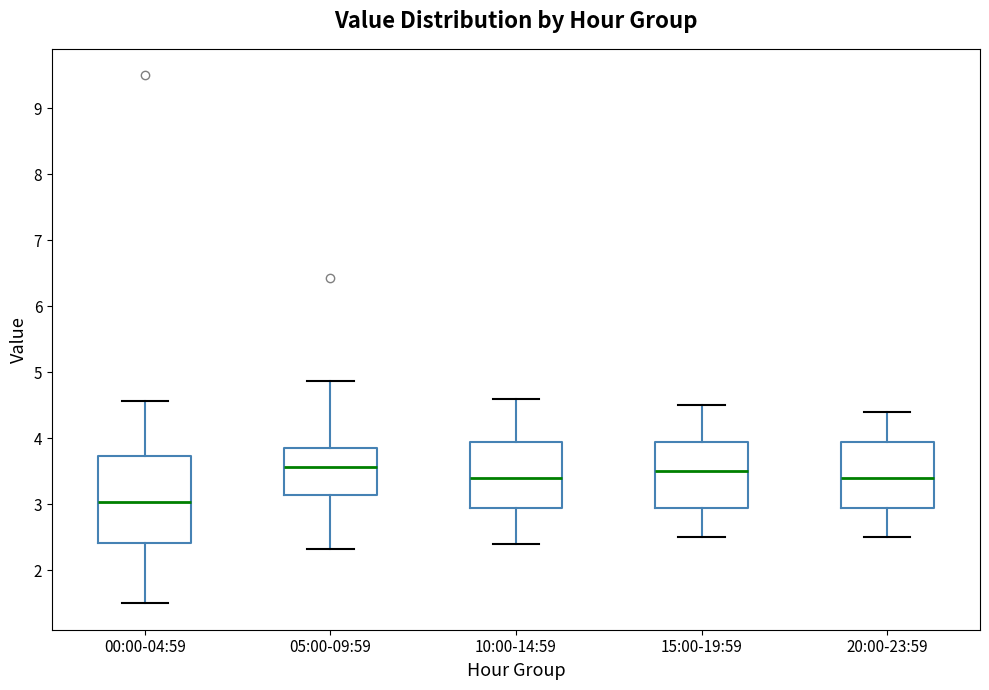

Reading left to right, read every box against the y-axis: the position of its median line, the range the box covers, and the ends of its whiskers. The values are not printed on the chart, so give them approximately, as read against the axis.

00:00-04:59: median 3.0, box 2.4 to 3.7, whiskers 1.5 to 4.6
05:00-09:59: median 3.6, box 3.1 to 3.9, whiskers 2.3 to 4.9
10:00-14:59: median 3.4, box 3.0 to 4.0, whiskers 2.4 to 4.6
15:00-19:59: median 3.5, box 3.0 to 4.0, whiskers 2.5 to 4.5
20:00-23:59: median 3.4, box 3.0 to 4.0, whiskers 2.5 to 4.4